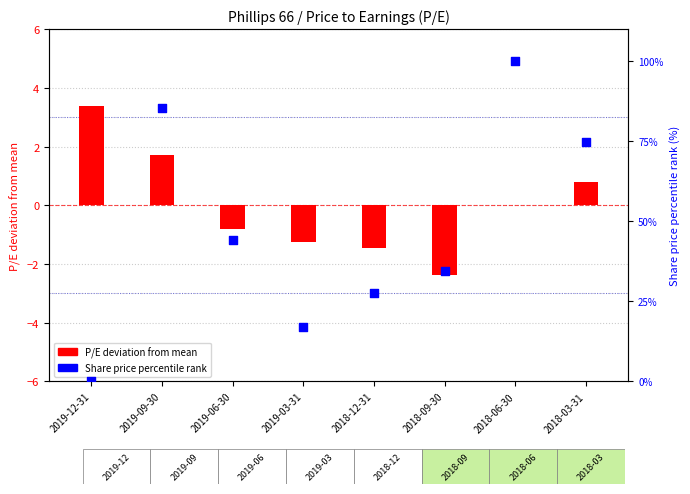

What are all the series names shown in the legend?

P/E deviation from mean, Share price percentile rank